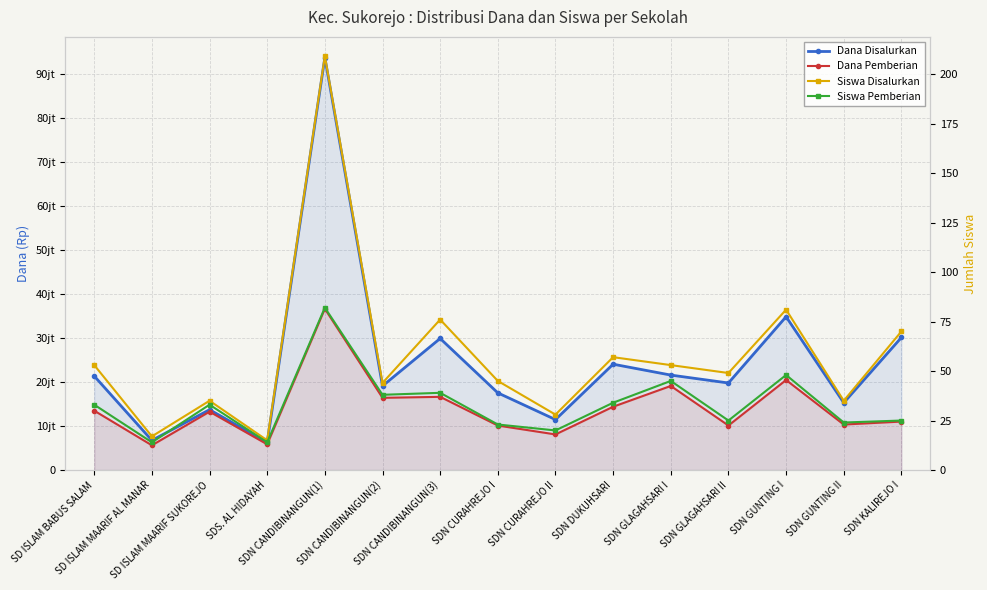

True or false: Dana Disalurkan and Siswa Disalurkan intersect in this chart.

False